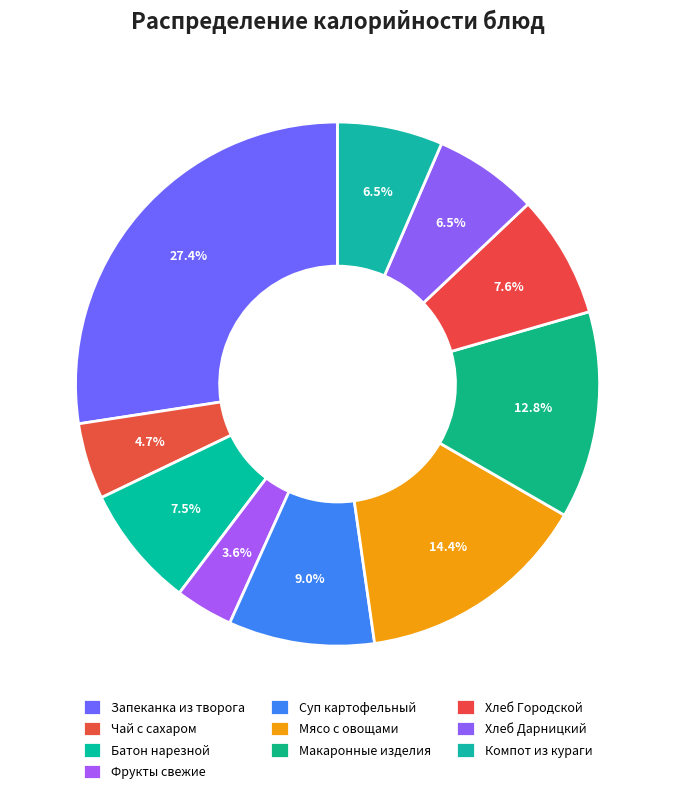

How many slices are in this pie chart?

10